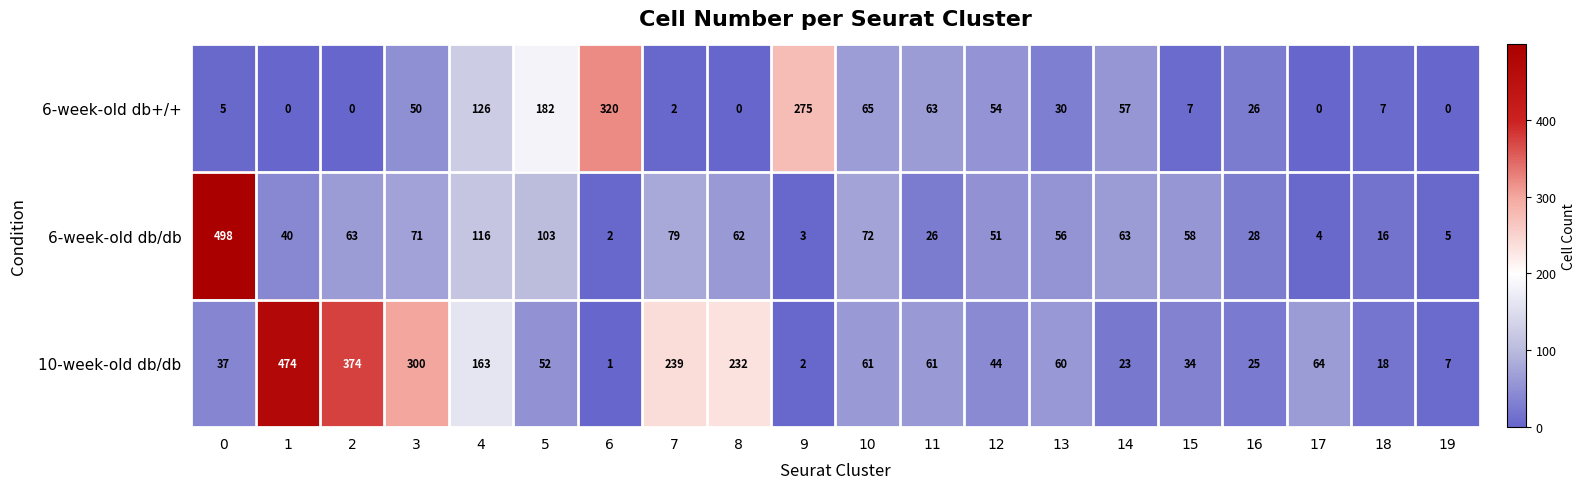

Which category has the lowest value in the 10-week-old db/db series?

6